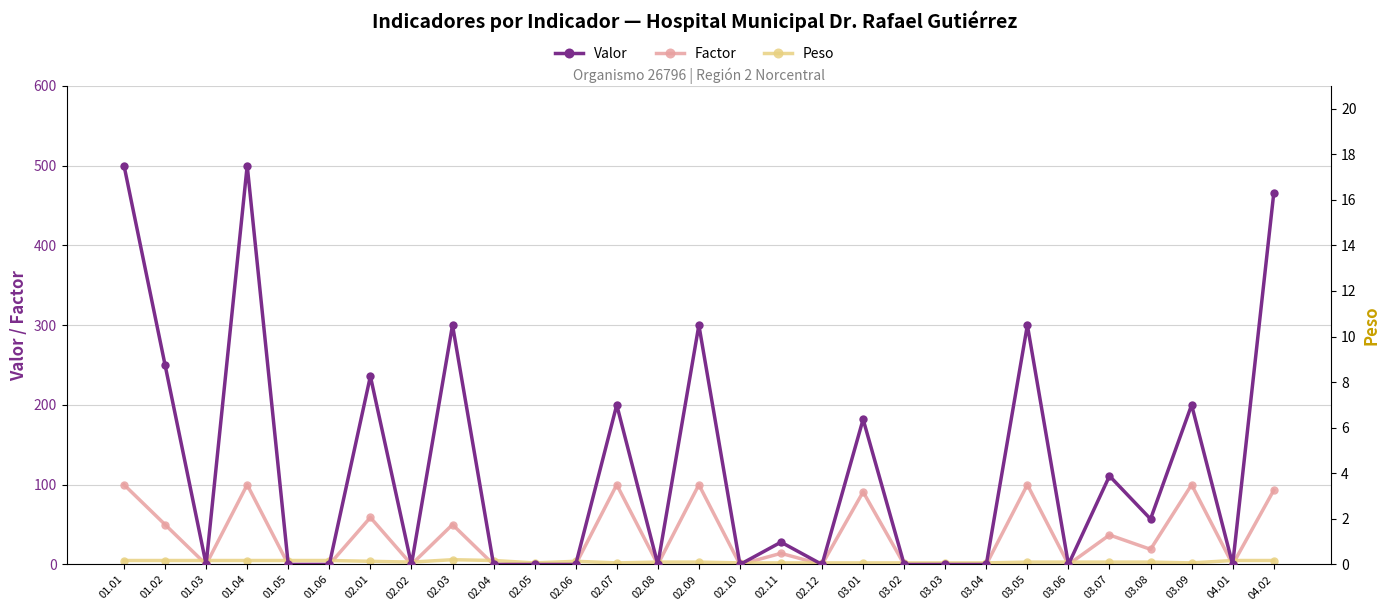

The value of Peso at 01.06 is 5. True or false?

True